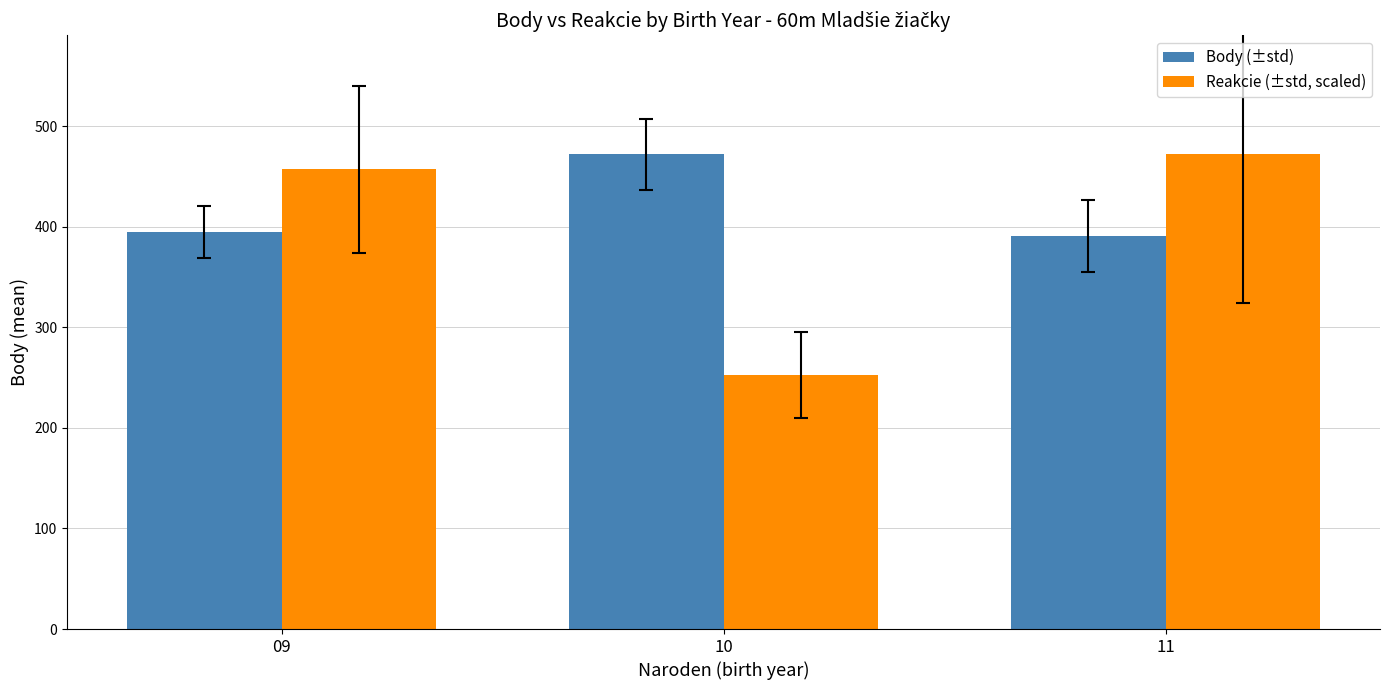

What is the minimum value for Reakcie (±std, scaled)?

252.7